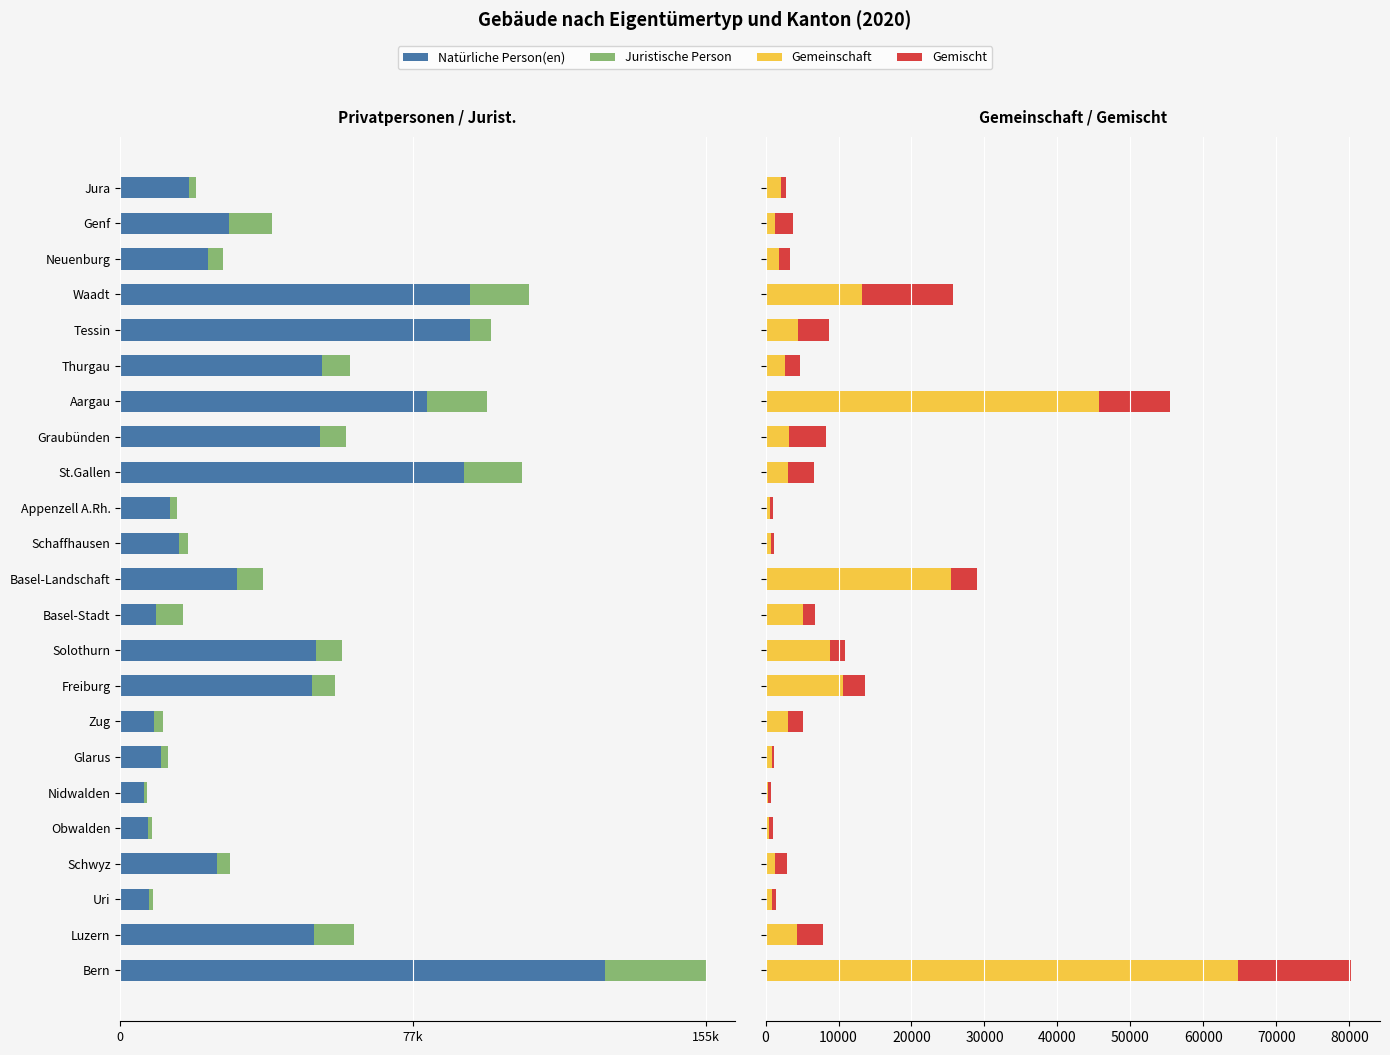

What is the difference between the Juristische Person values at Schwyz and Genf?

7969